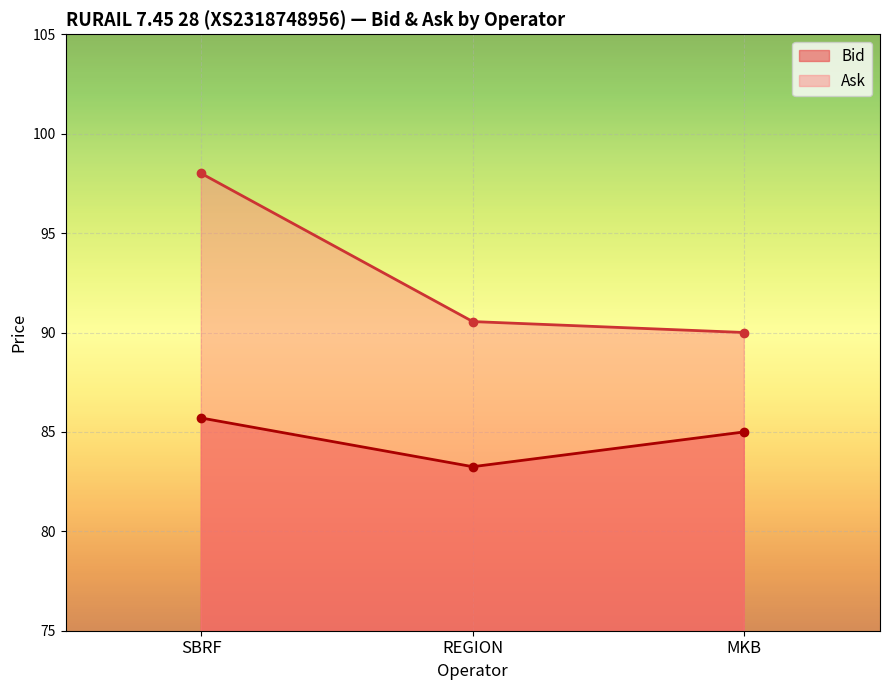

What is the label of the 2nd point from the right?

REGION